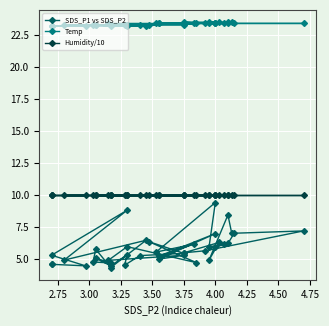

How many lines are shown in the chart?

3